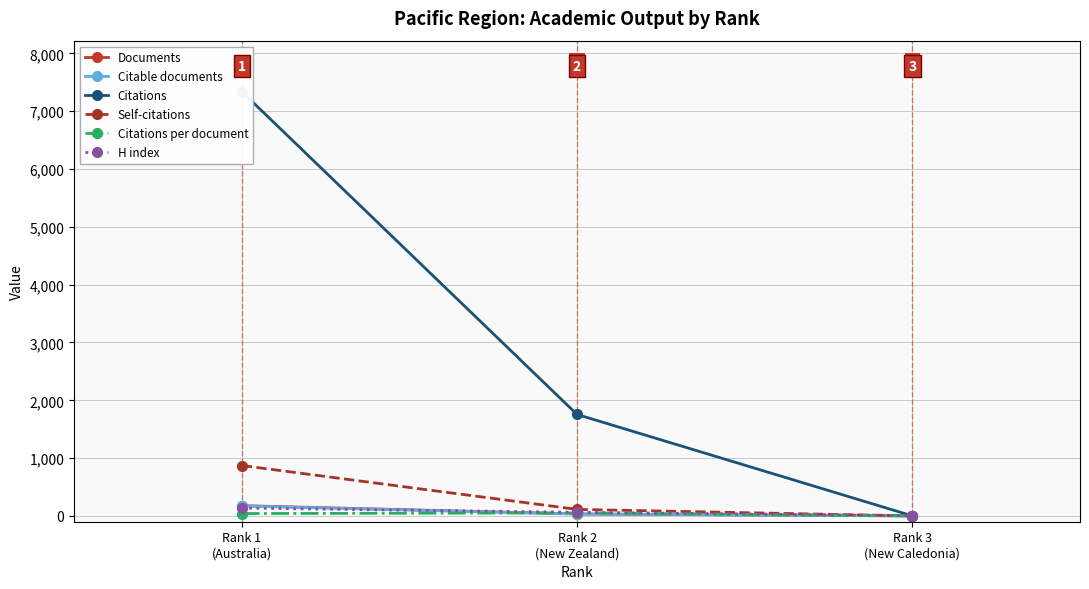

At how many categories does at least one series exceed 6373?

1